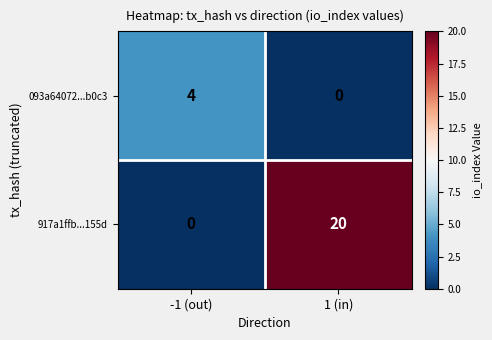

Which series changed the most between -1 (out) and 1 (in)?

917a1ffb...155d